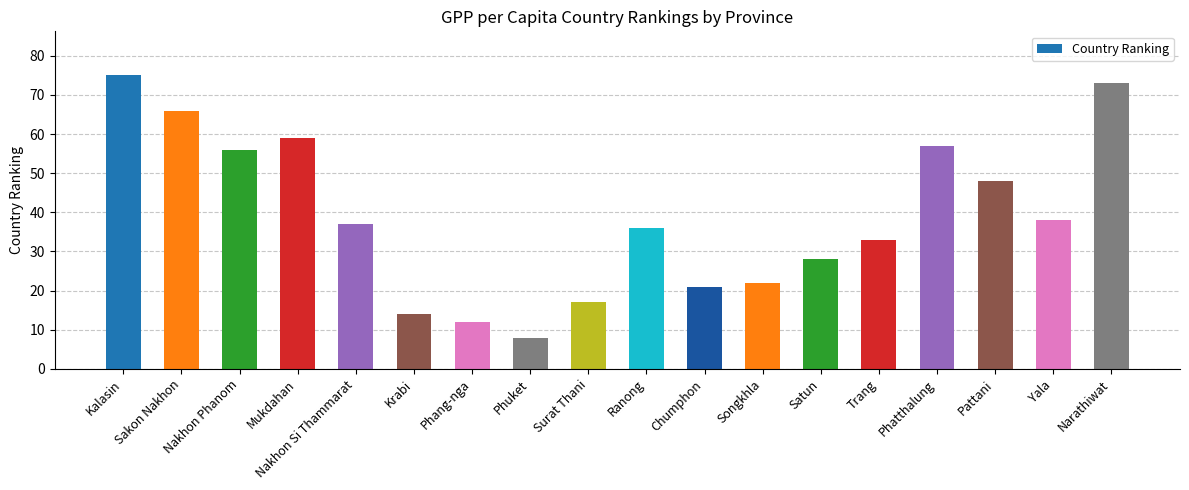

What is the ratio of the value at Sakon Nakhon to the value at Yala?

1.7